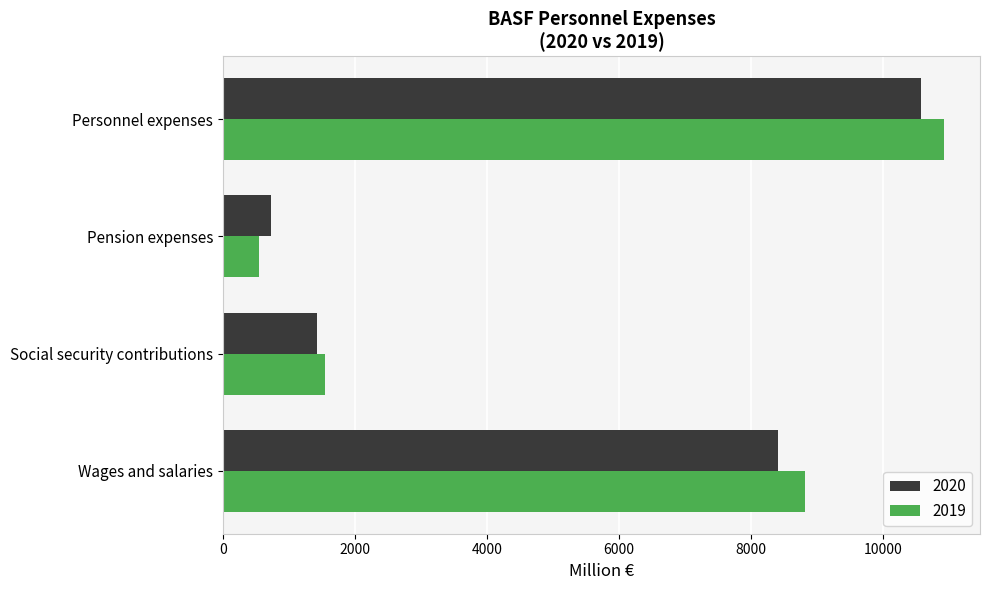

What are all the series names shown in the legend?

2020, 2019